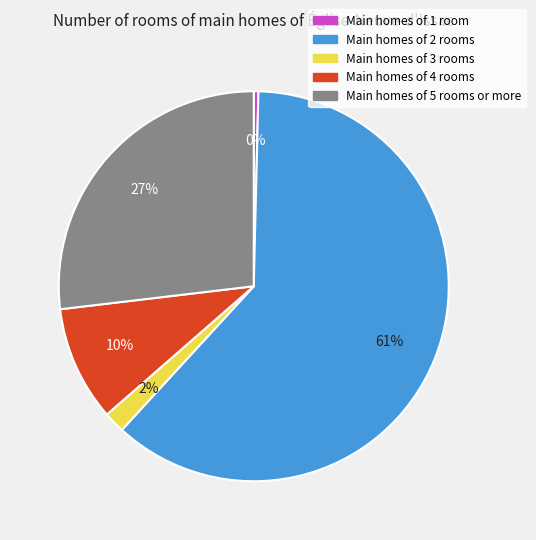

How many slices are in this pie chart?

5